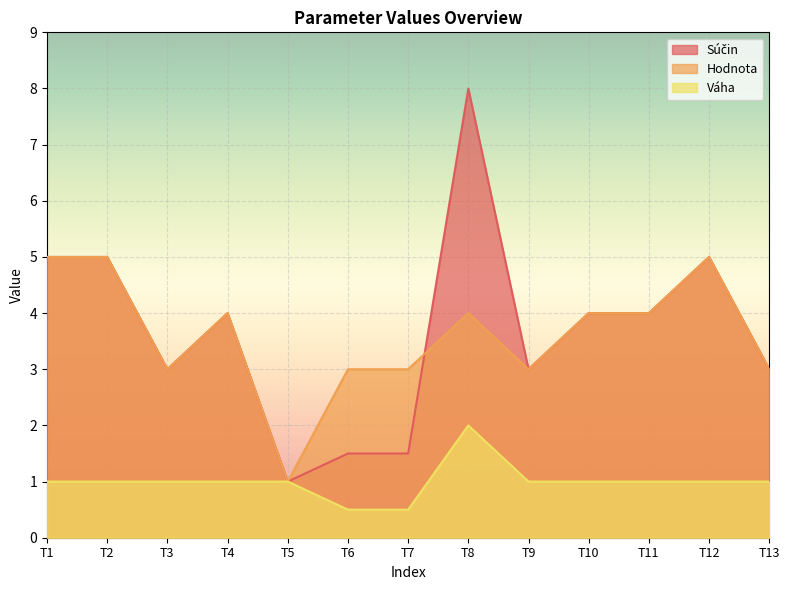

What is the difference between the maximum and minimum values in the Hodnota series?

4.0